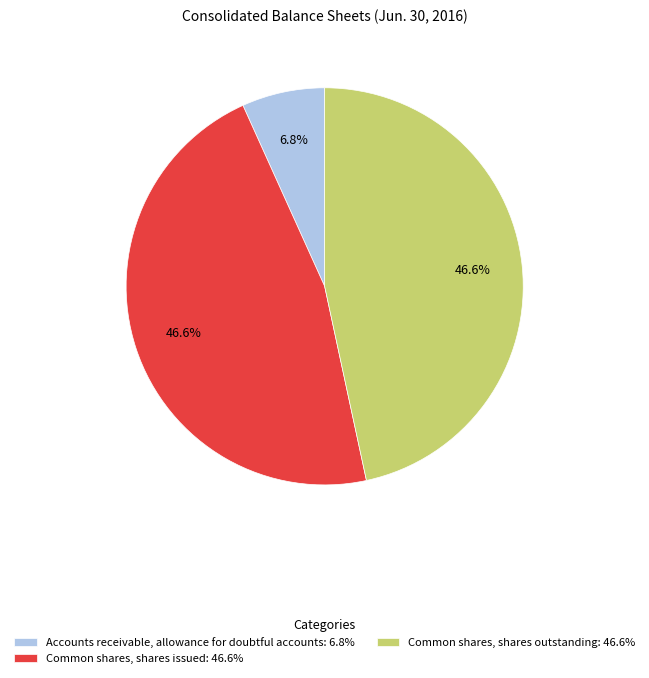

True or false: Common shares, shares issued accounts for 53% of the total.

False